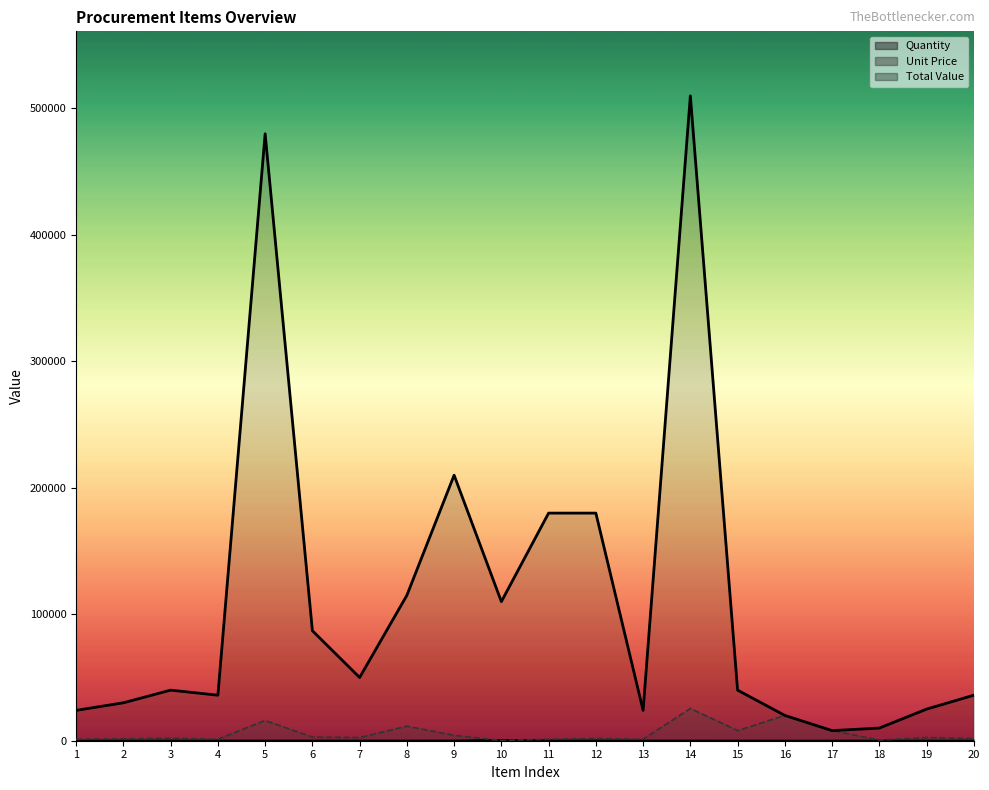

At which category does Total Value reach its first local valley?

4